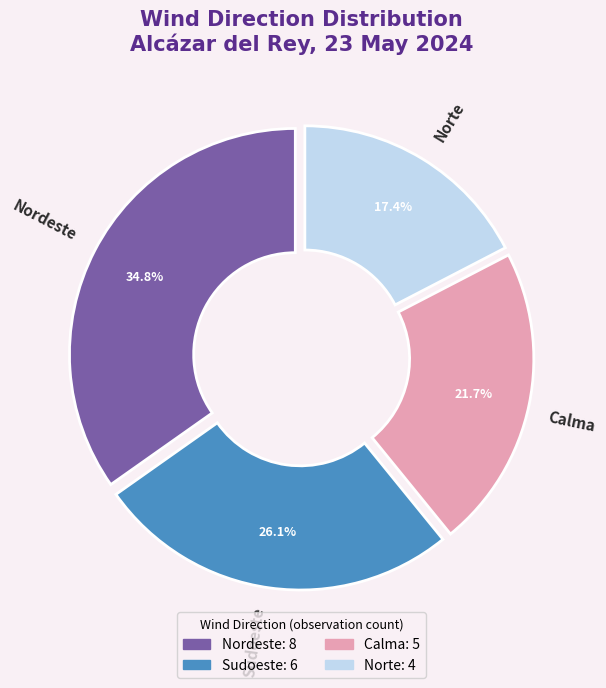

Is it true that Nordeste is 35% of the pie?

True